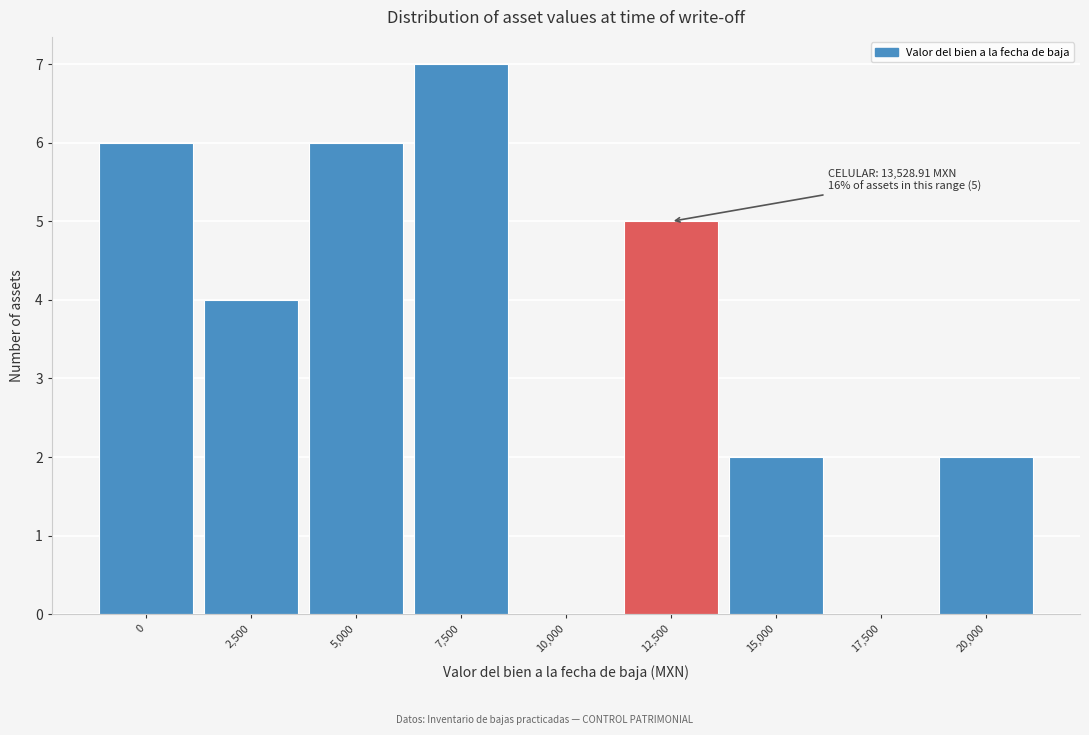

Reading left to right, list all the values displayed in this chart.

0=6	2,500=4	5,000=6	7,500=7	10,000=0	12,500=5	15,000=2	17,500=0	20,000=2